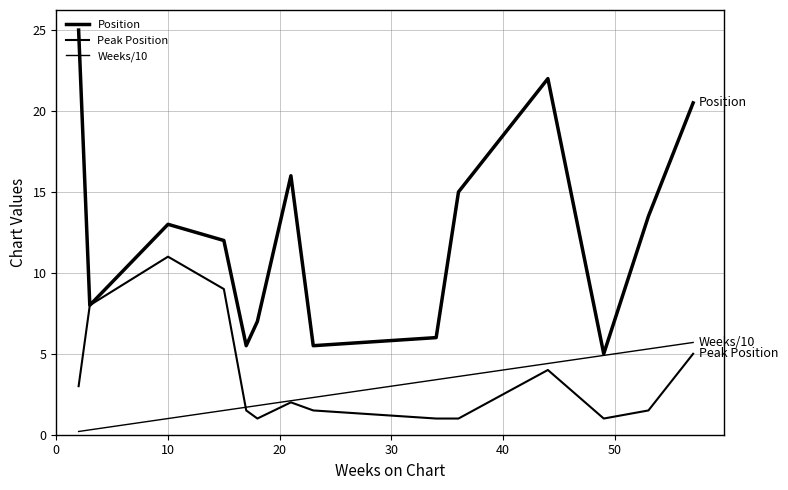

Does the chart have visible grid lines?

Yes